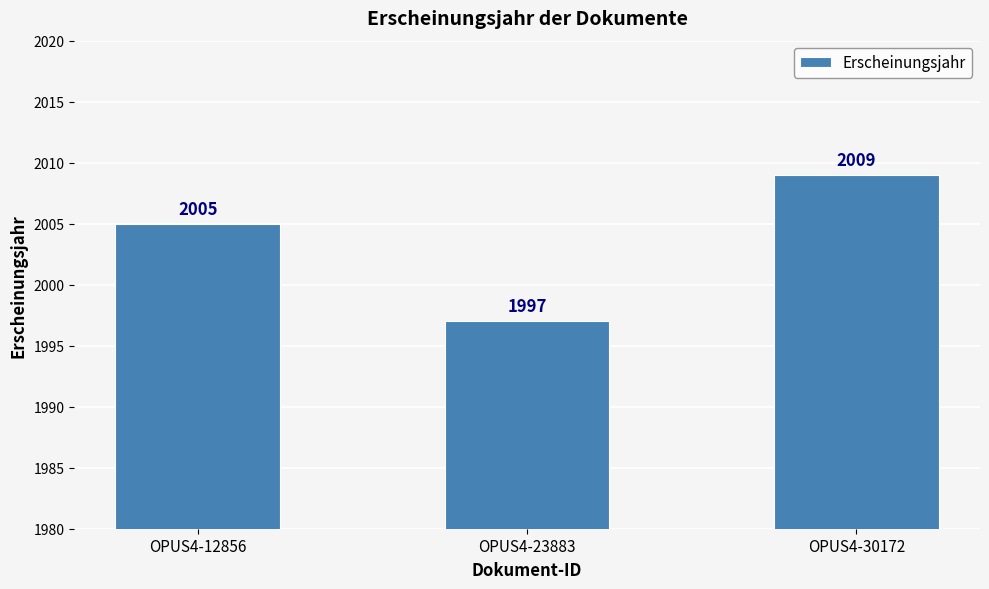

What is the smallest value displayed?

1997